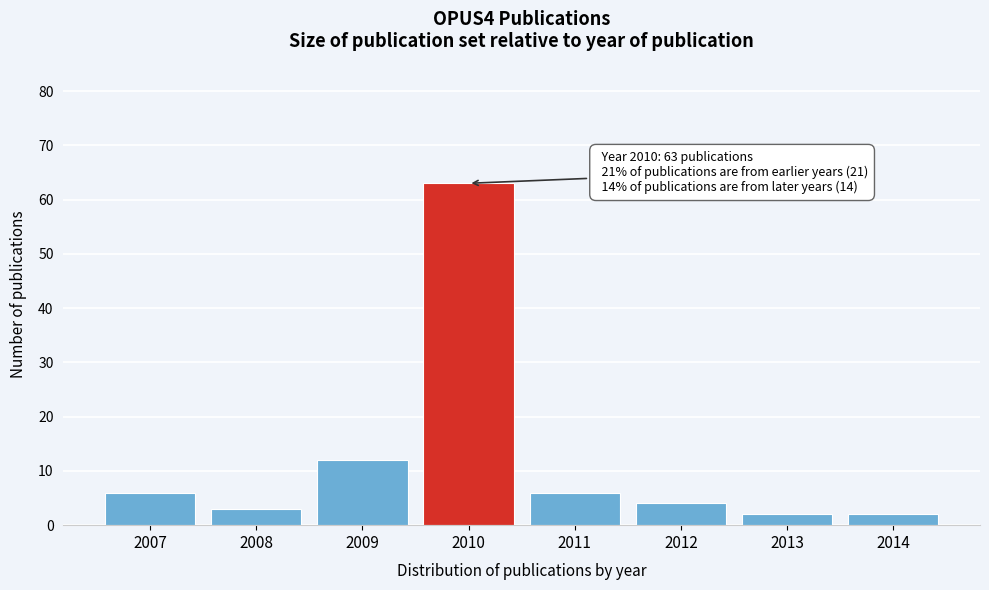

Reading left to right, what are all the values shown in this chart?

6	3	12	63	6	4	2	2